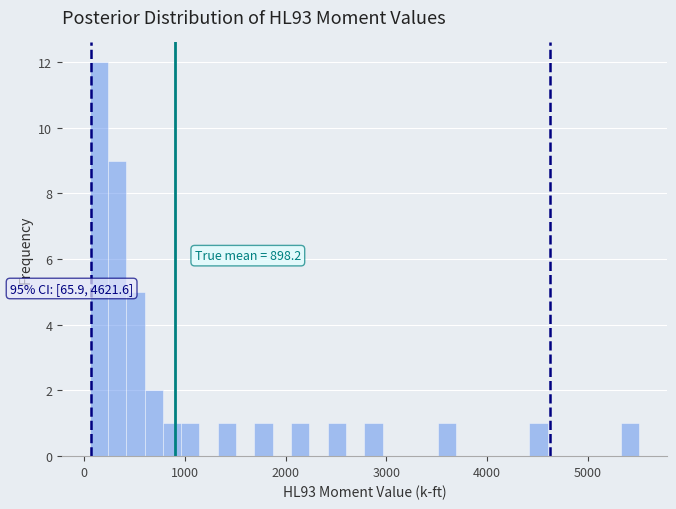

Read against the x-axis, roughly where is the centre of the tallest bar?

100